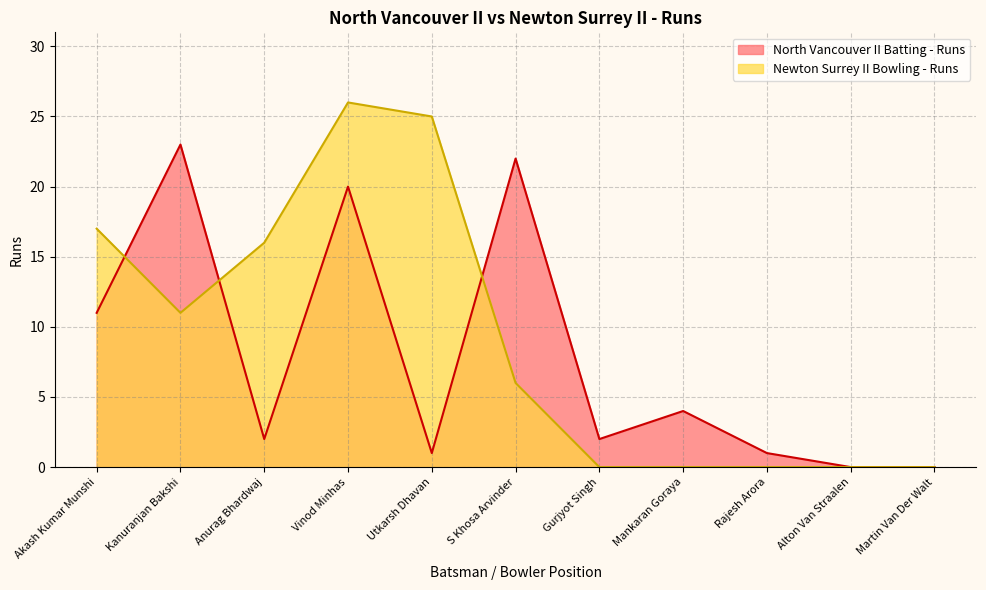

Rank the series at Alton Van Straalen from lowest to highest value.

North Vancouver II Batting - Runs, Newton Surrey II Bowling - Runs